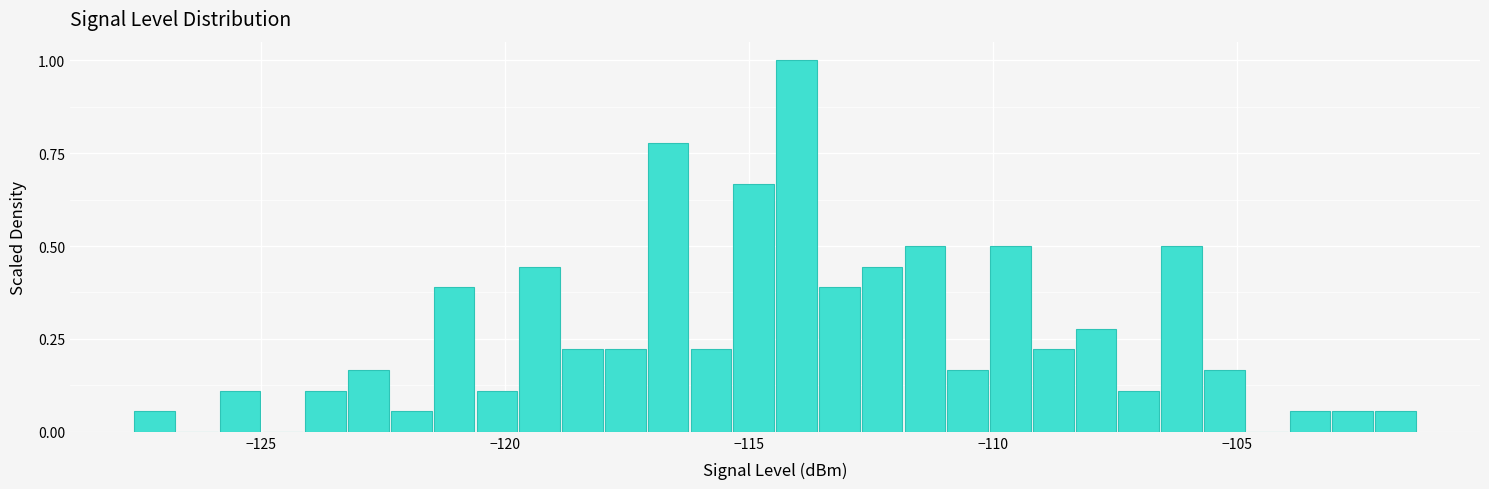

Read against the x-axis, roughly where is the centre of the tallest bar?

-114.0